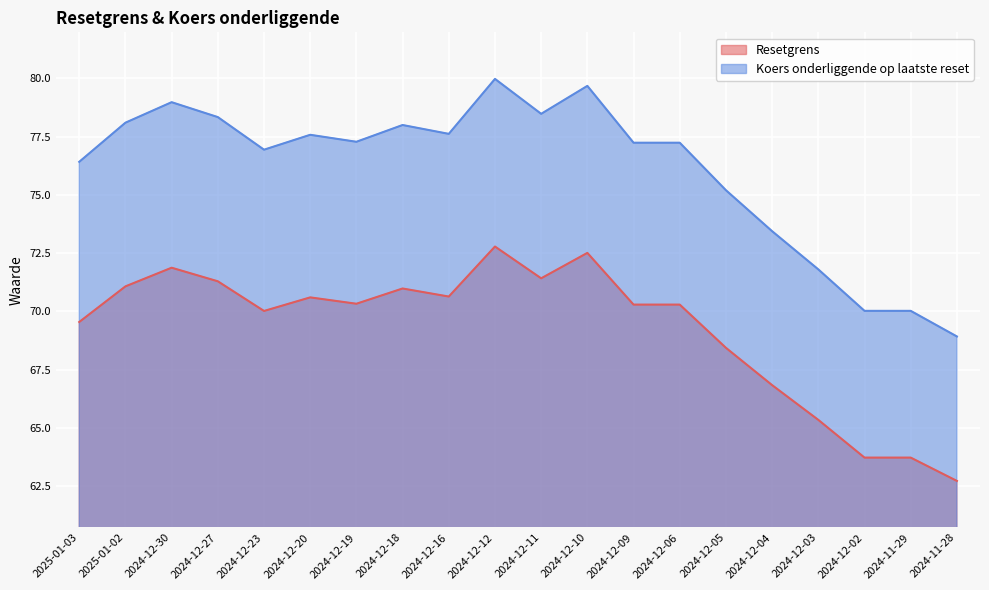

Is it true that Resetgrens equals 66.8 at 2024-12-04?

True